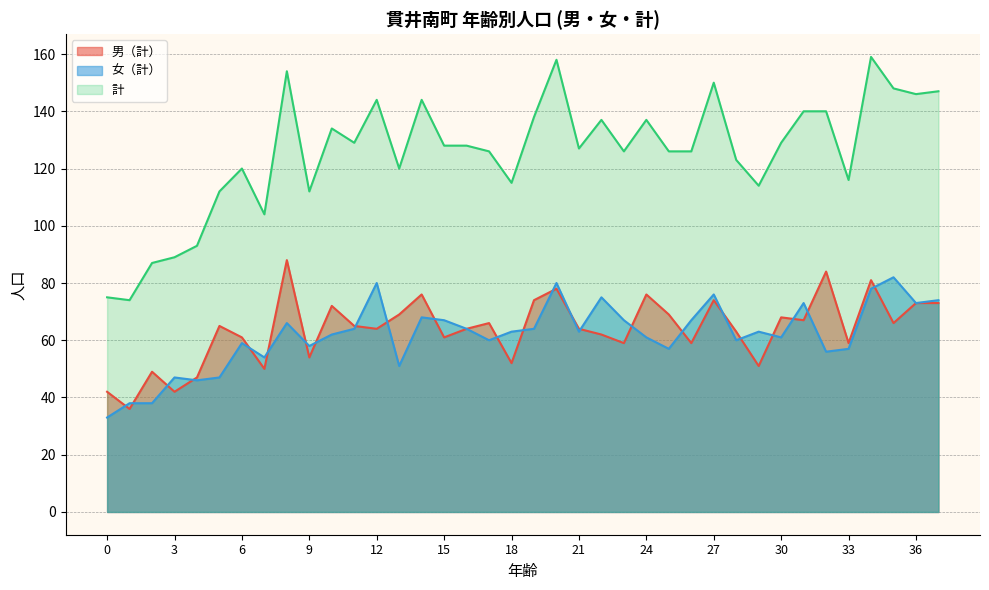

Where is 男（計） nearest to the value 62?

22